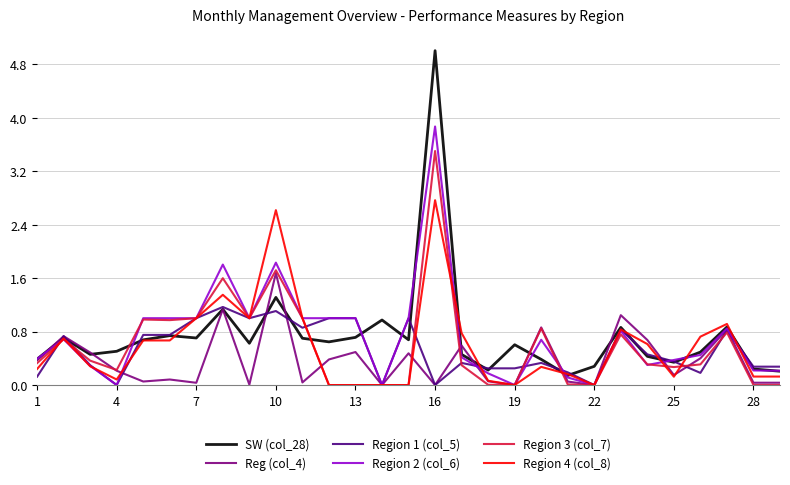

Which series has the largest range (max minus min)?

SW (col_28)